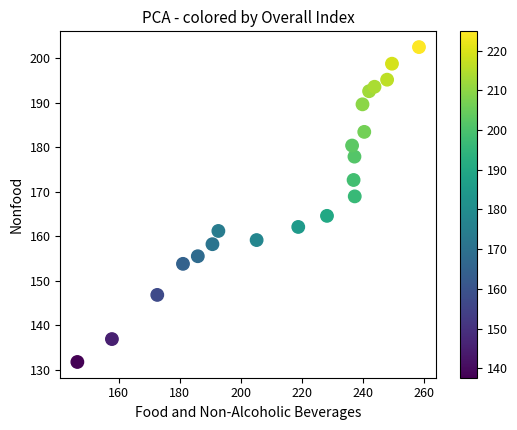

What is the range of Y values (max minus min)?

70.7